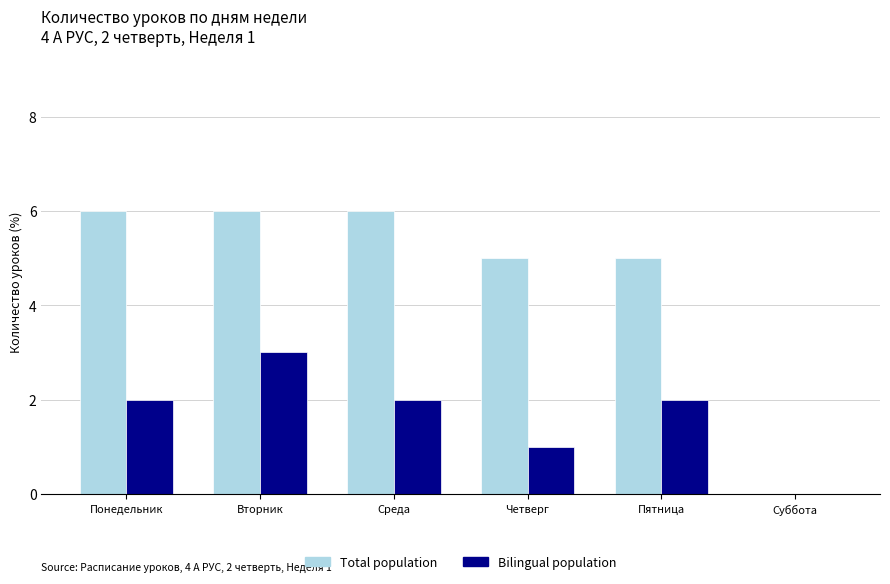

Reading left to right, transcribe all the data shown in this chart.

Total population: 6	6	6	5	5	0
Bilingual population: 2	3	2	1	2	0